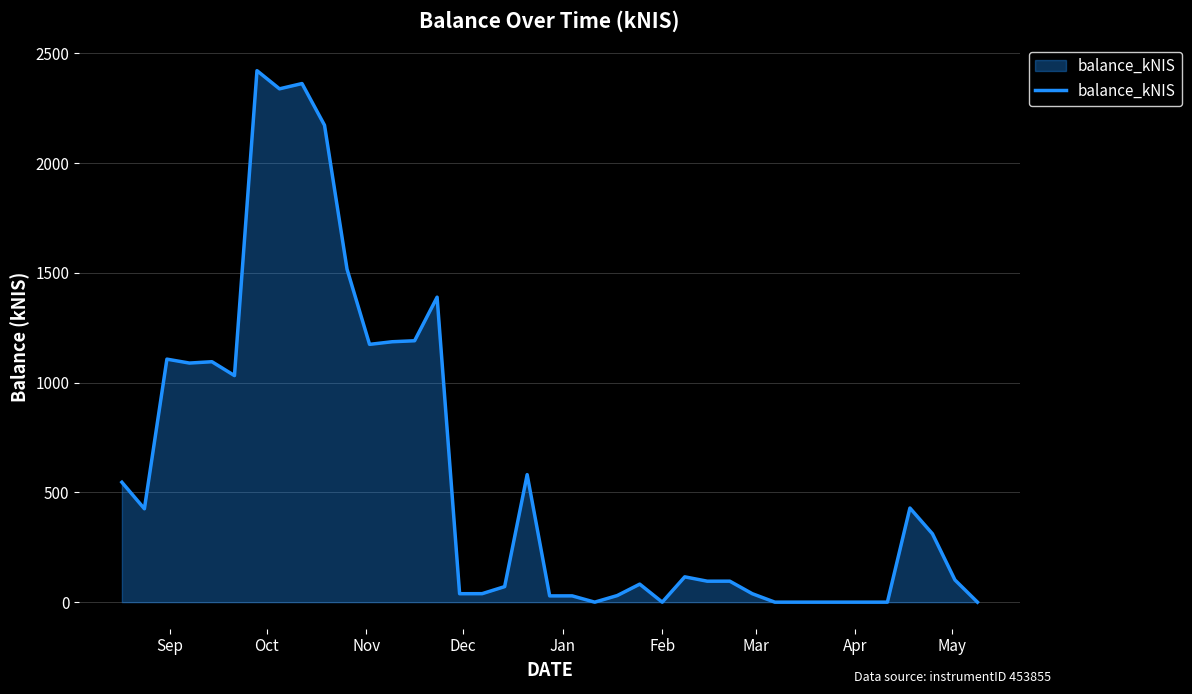

How many values exceed 311?

18